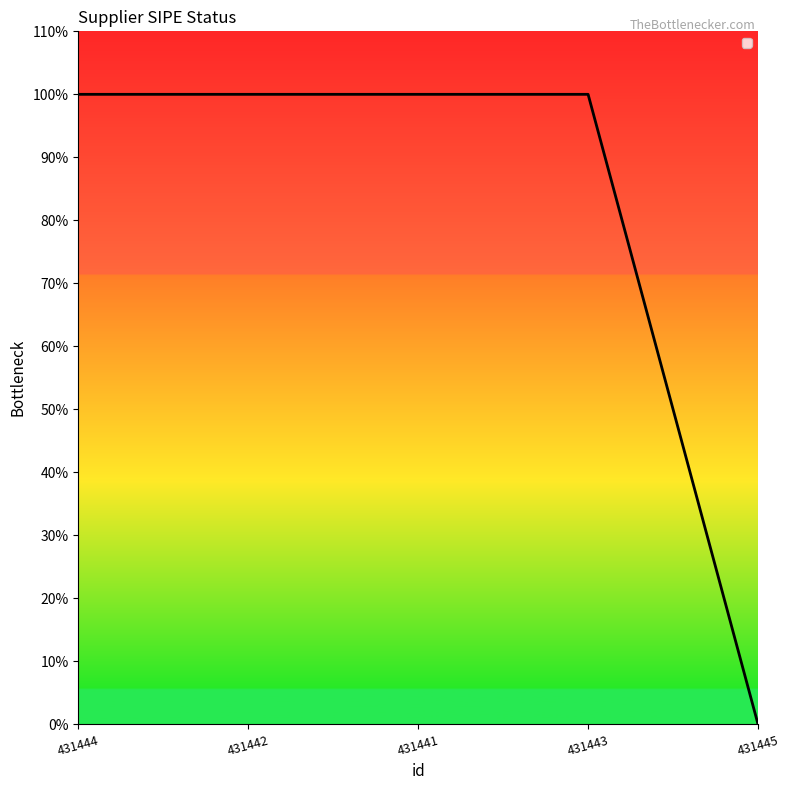

Does the chart have visible grid lines?

No